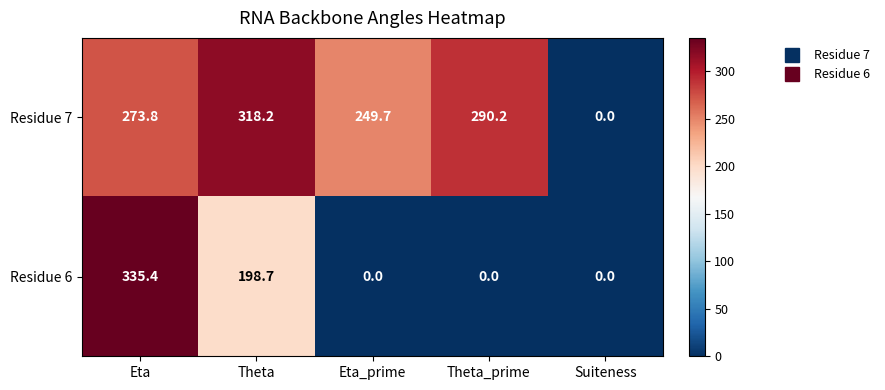

At which category is the sum across all series the highest?

Eta